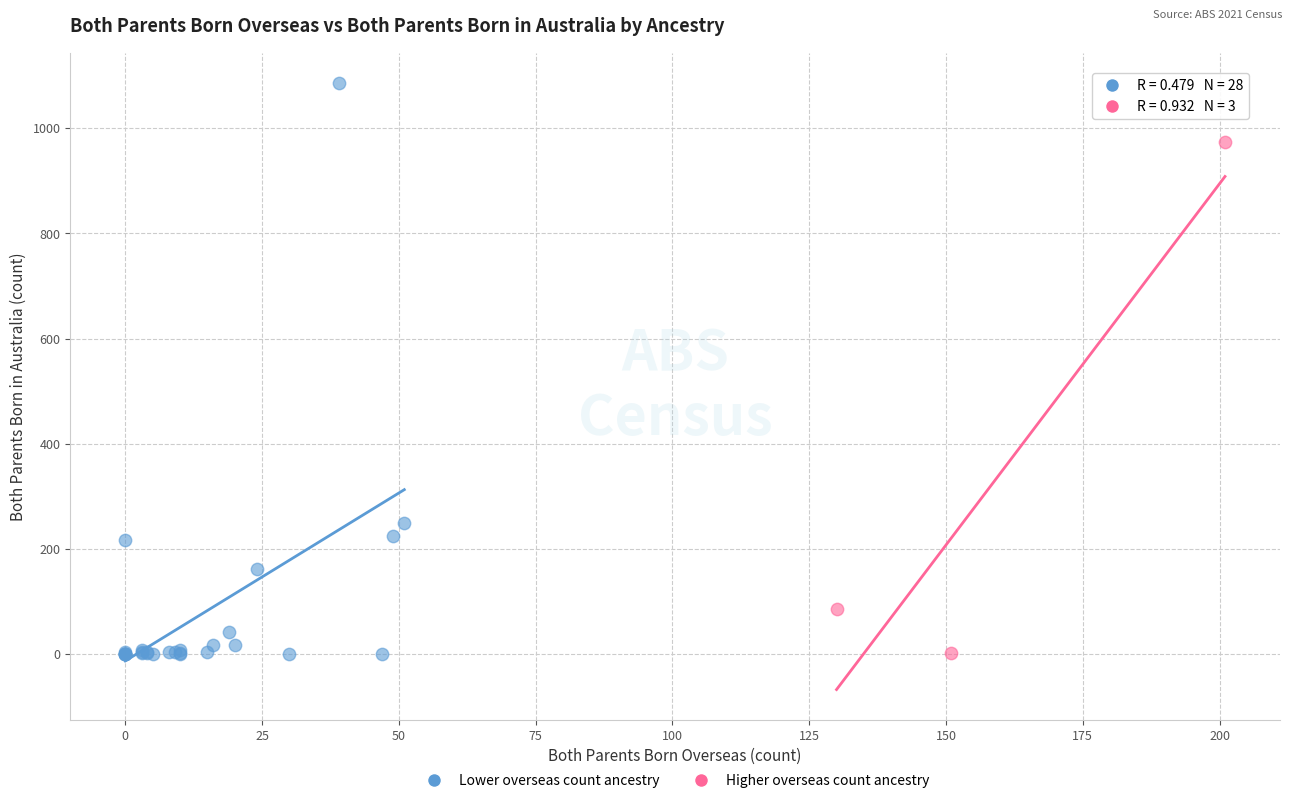

Which series reaches the maximum Y coordinate?

Lower overseas count ancestry